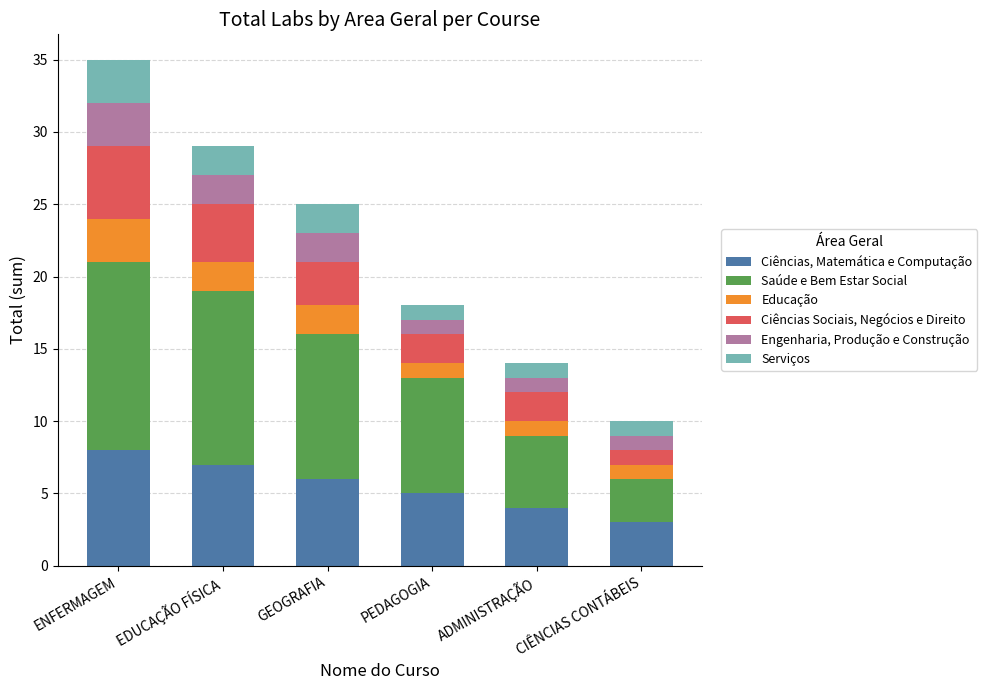

True or false: Ciências, Matemática e Computação has a value of 8 at ENFERMAGEM.

True